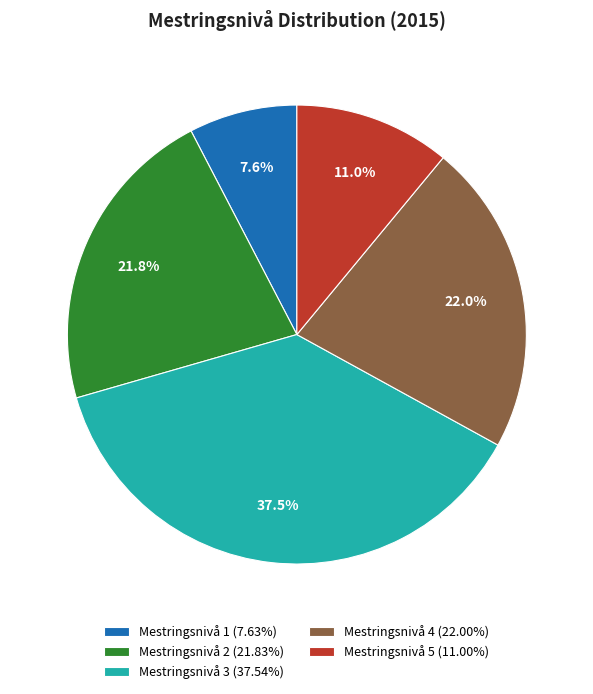

What is the largest slice in the pie chart?

Mestringsnivå 3